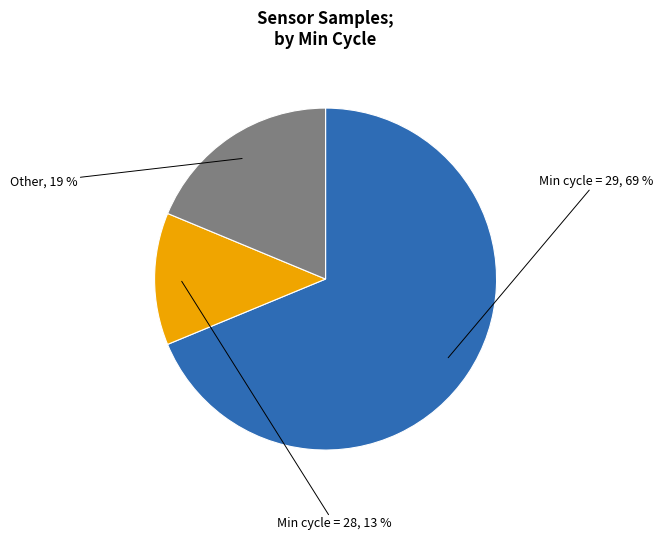

To the nearest percent, what is the average slice percentage?

33%